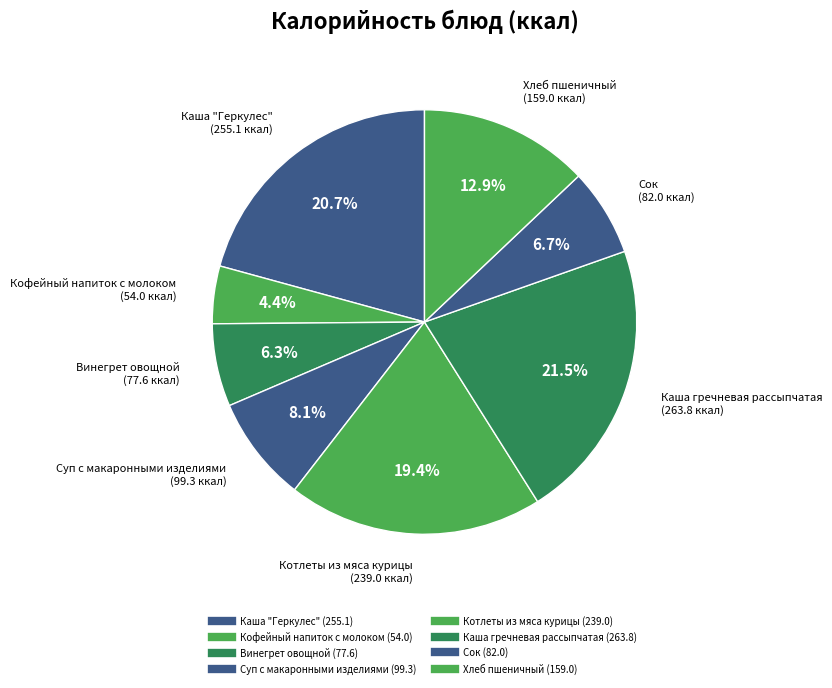

Is there any slice that represents more than half of the pie?

No